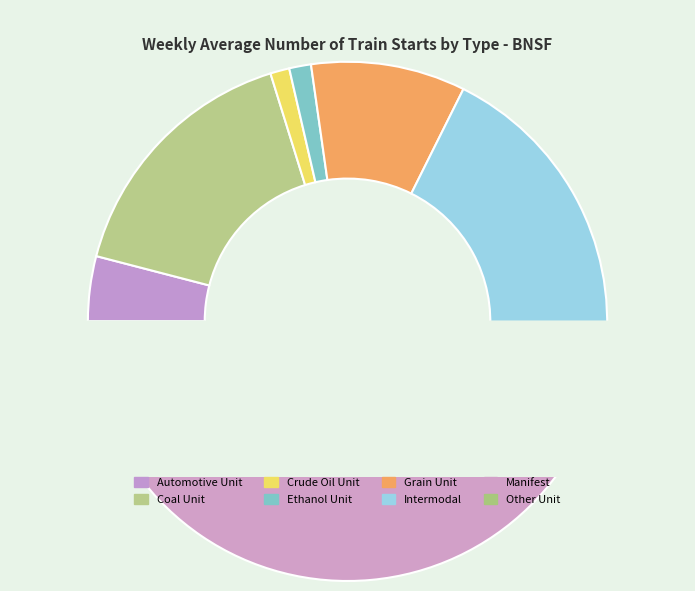

Count the number of slices in the pie.

8